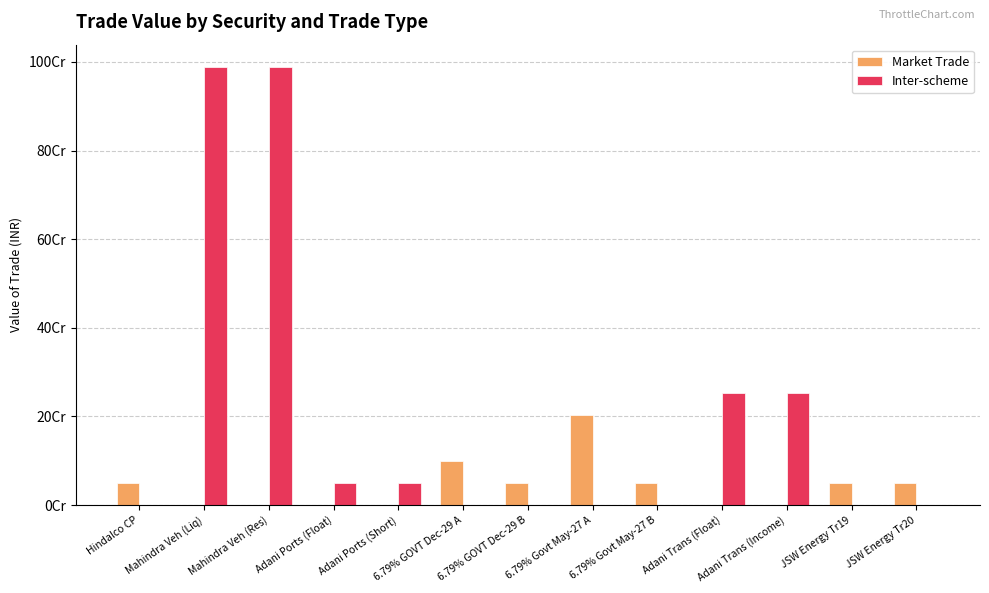

At how many categories does at least one series exceed 44707518?

13